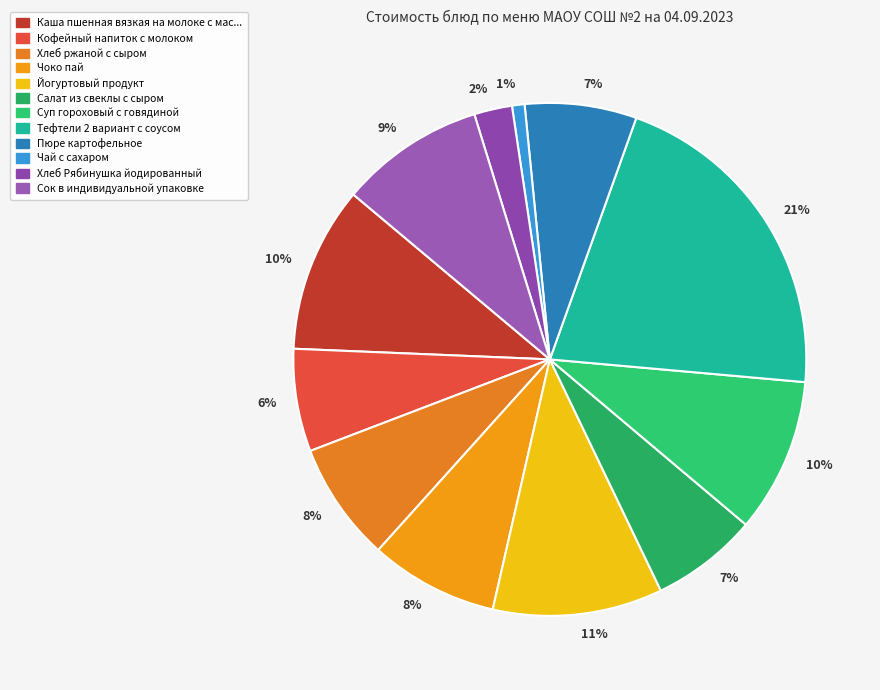

How many segments does this pie chart have?

12